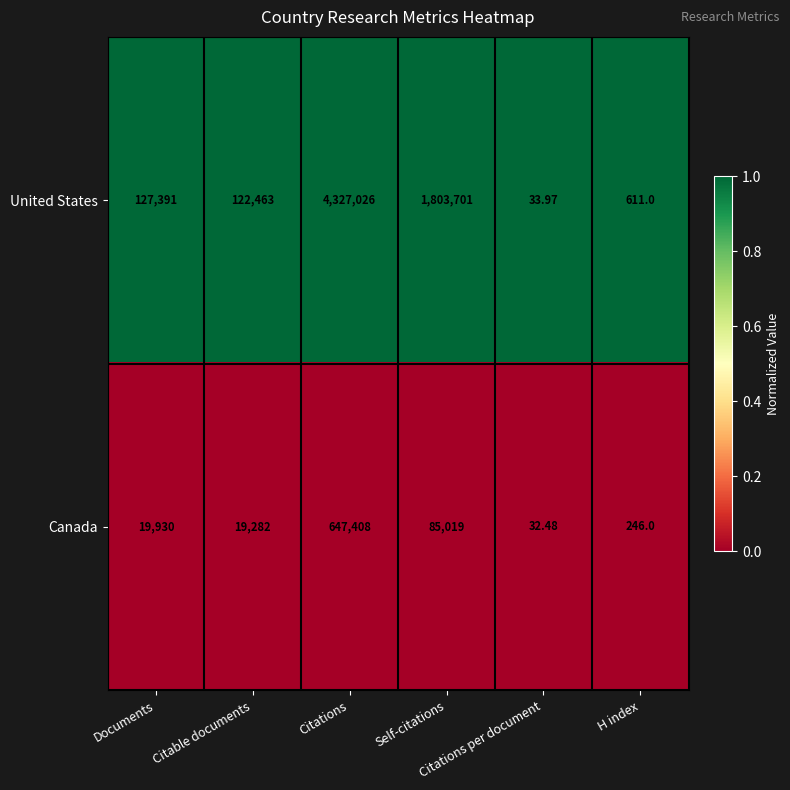

Rank the series by their average value, from lowest to highest.

Canada, United States